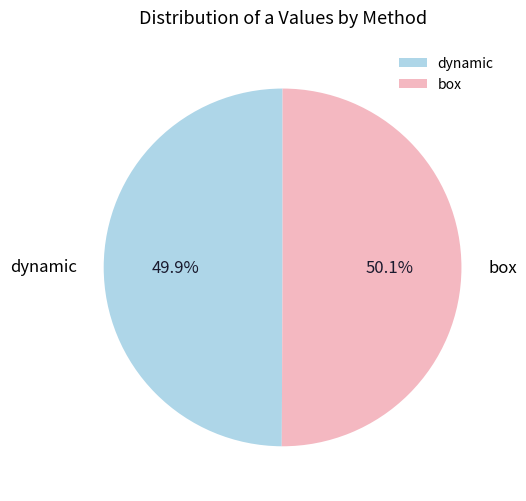

Does any single category account for the majority?

Yes